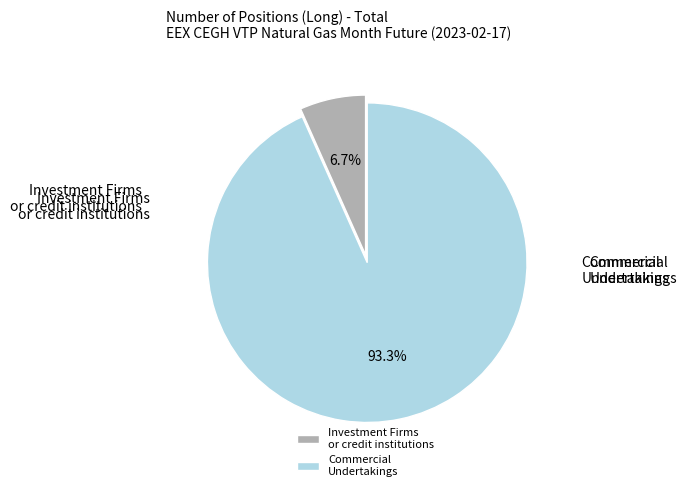

What is the largest slice in the pie chart?

Commercial Undertakings (Long)